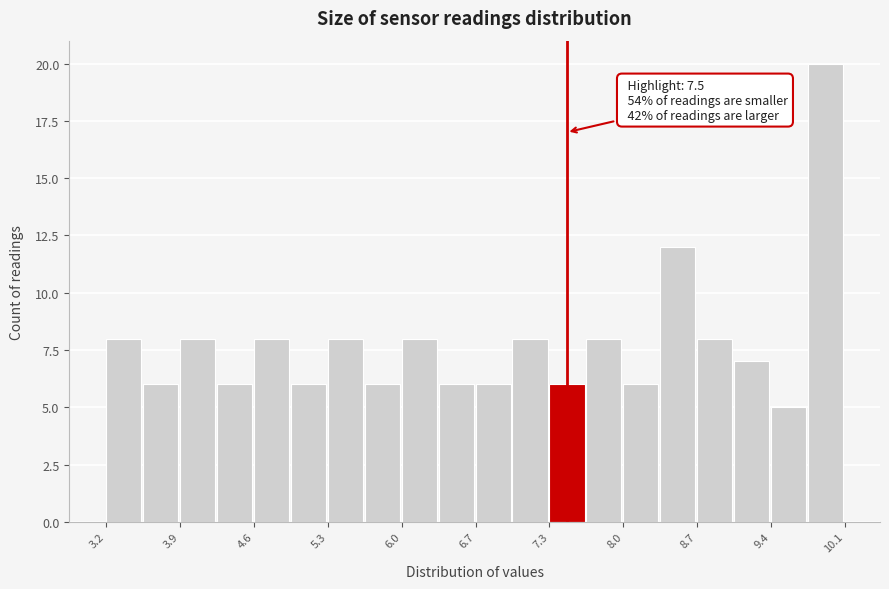

Around what value on the x-axis is the tallest bar? Give the approximate position of its centre, as read against the axis.

9.9